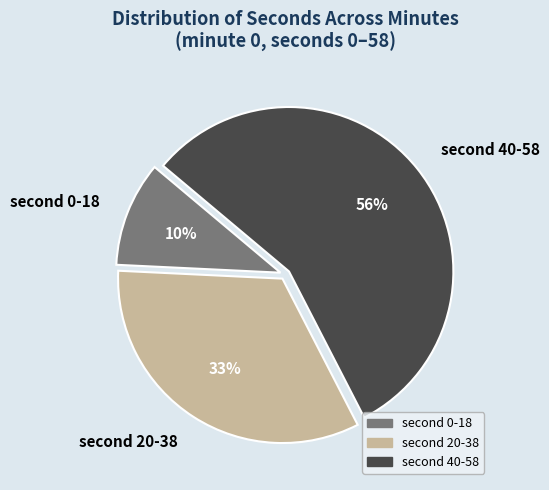

Rank the categories by value from lowest to highest.

second 0-18, second 20-38, second 40-58